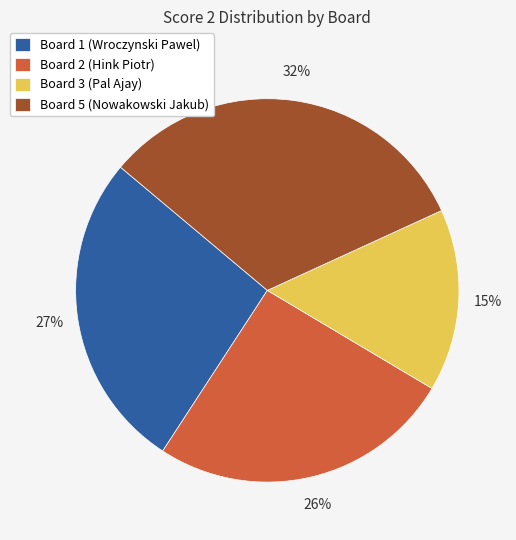

To the nearest percent, what is the combined percentage of Board 2 (Hink Piotr) and Board 1 (Wroczynski Pawel)?

53%